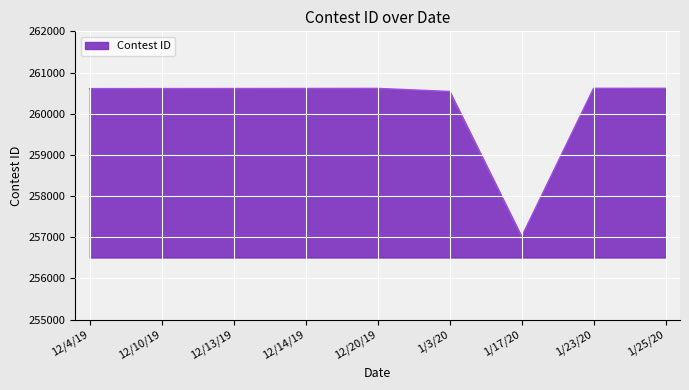

How many lines are shown in the chart?

1